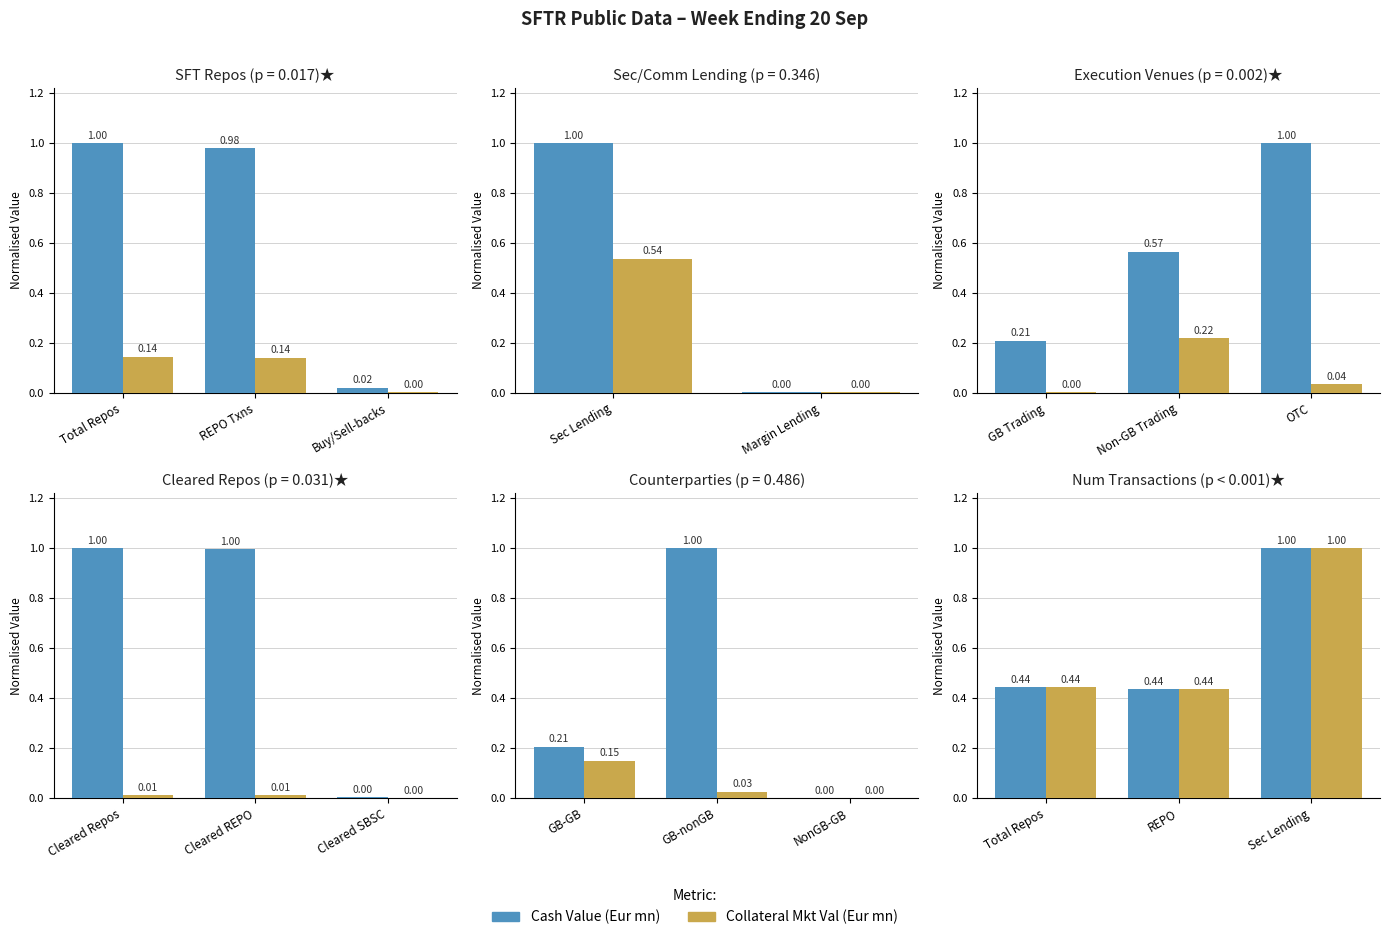

What are all the series names shown in the legend?

Cash Value, Collateral Mkt Val